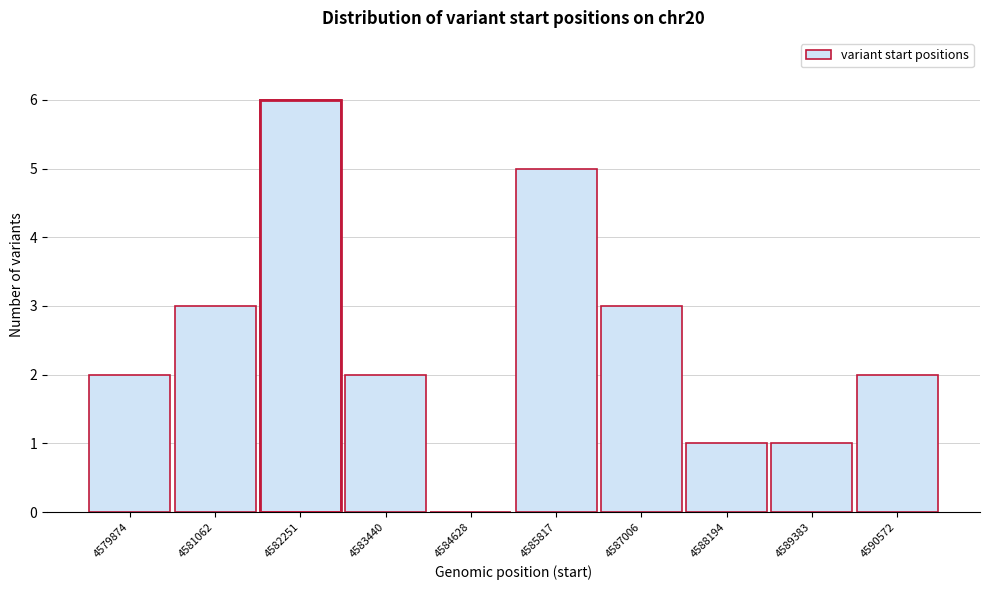

Reading left to right, list all the values displayed in this chart.

4579874=2	4581062=3	4582251=6	4583440=2	4584628=0	4585817=5	4587006=3	4588194=1	4589383=1	4590572=2